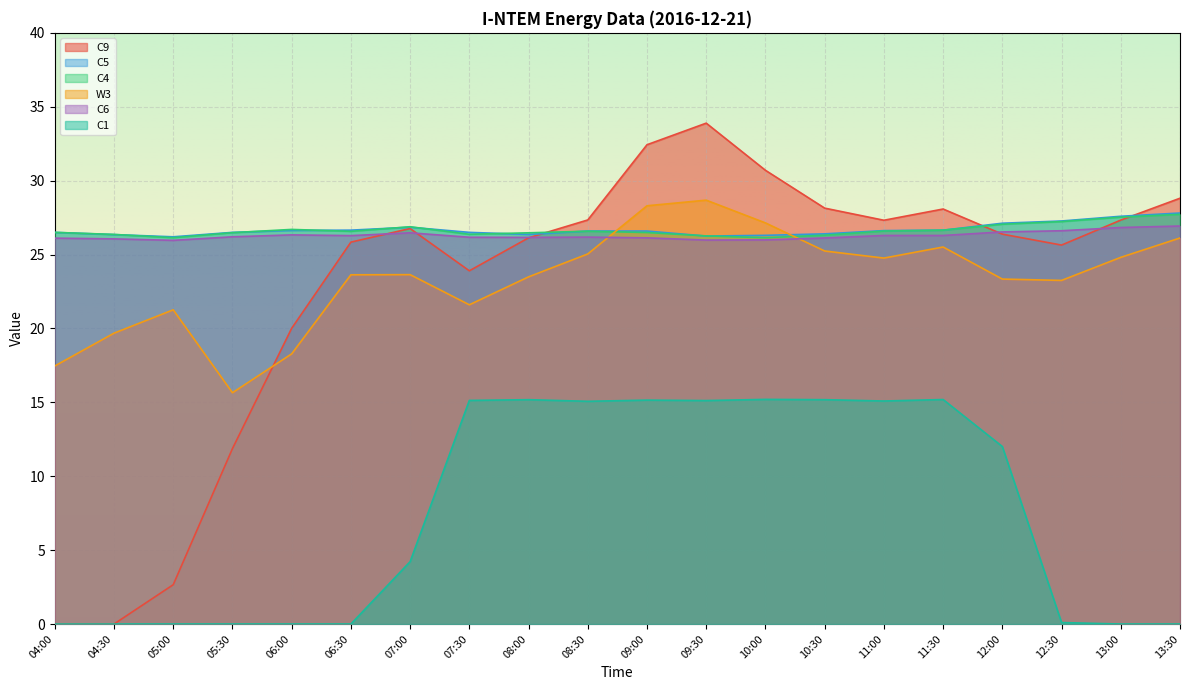

What is the label of the 5th point from the left?

06:00